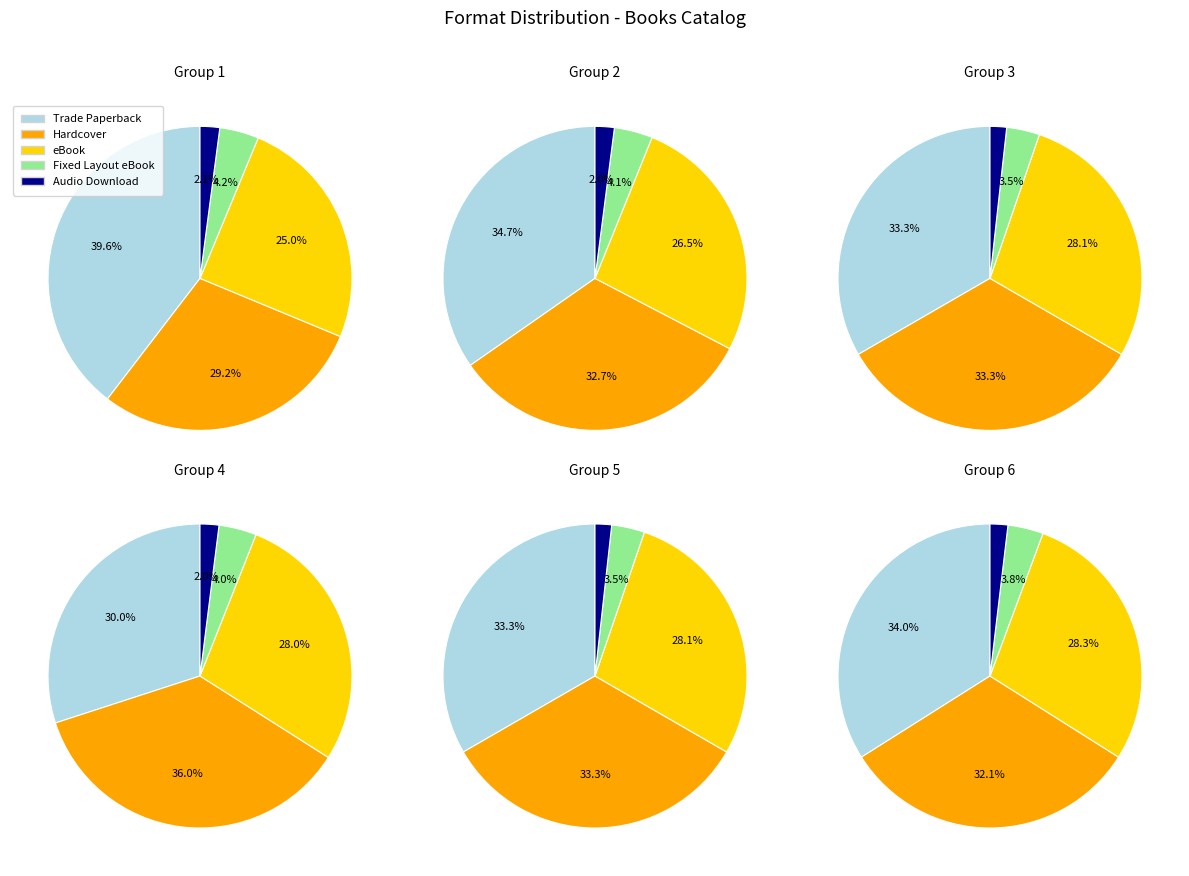

The Hardcover slice represents 33% of the pie. True or false?

True